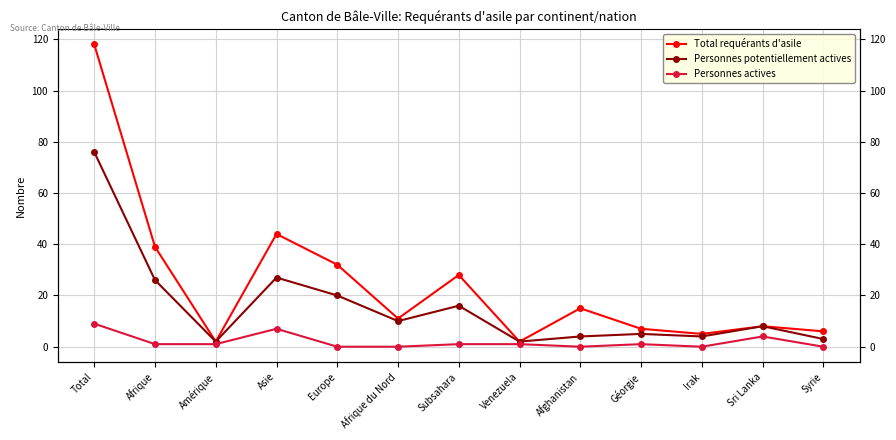

At which label does Total requérants d'asile reach its minimum?

Amérique